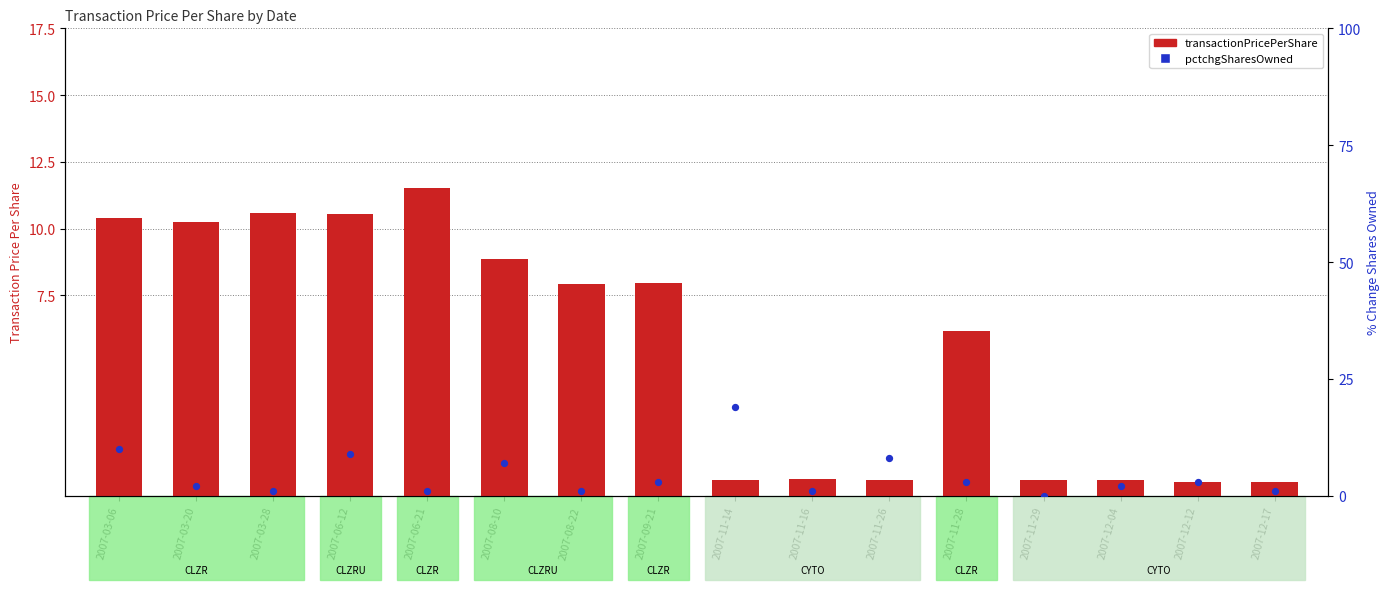

At which category is the sum across all series the highest?

2007-03-06